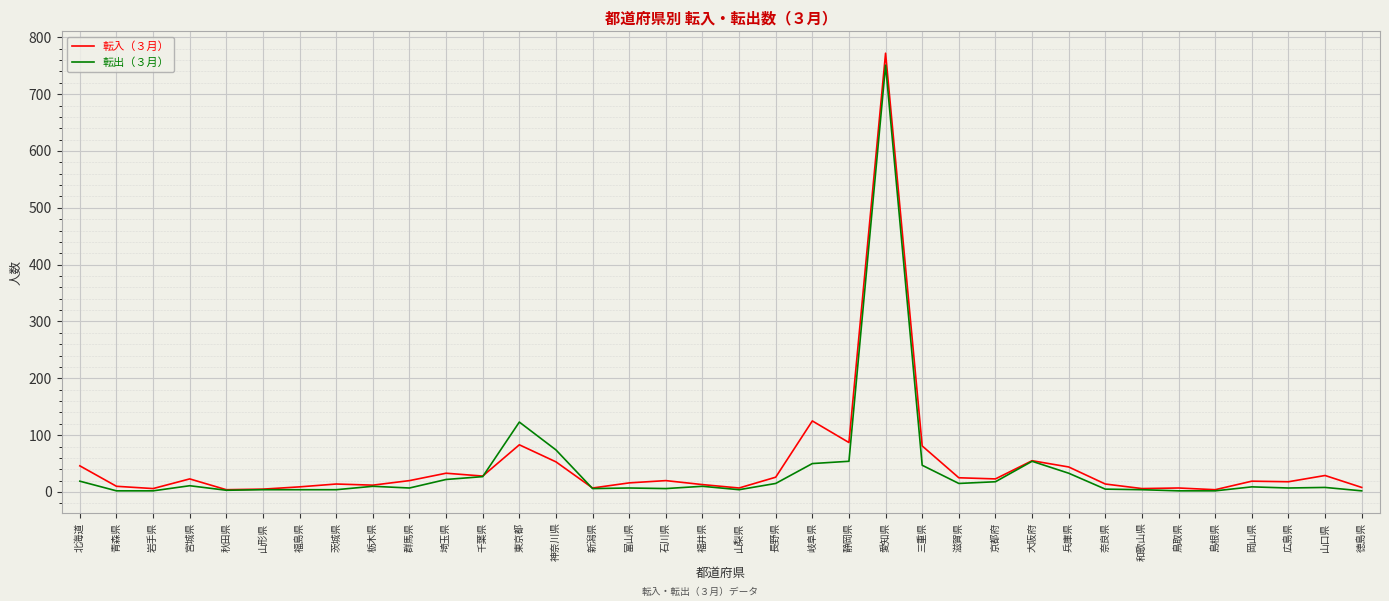

Does the chart have visible grid lines?

Yes